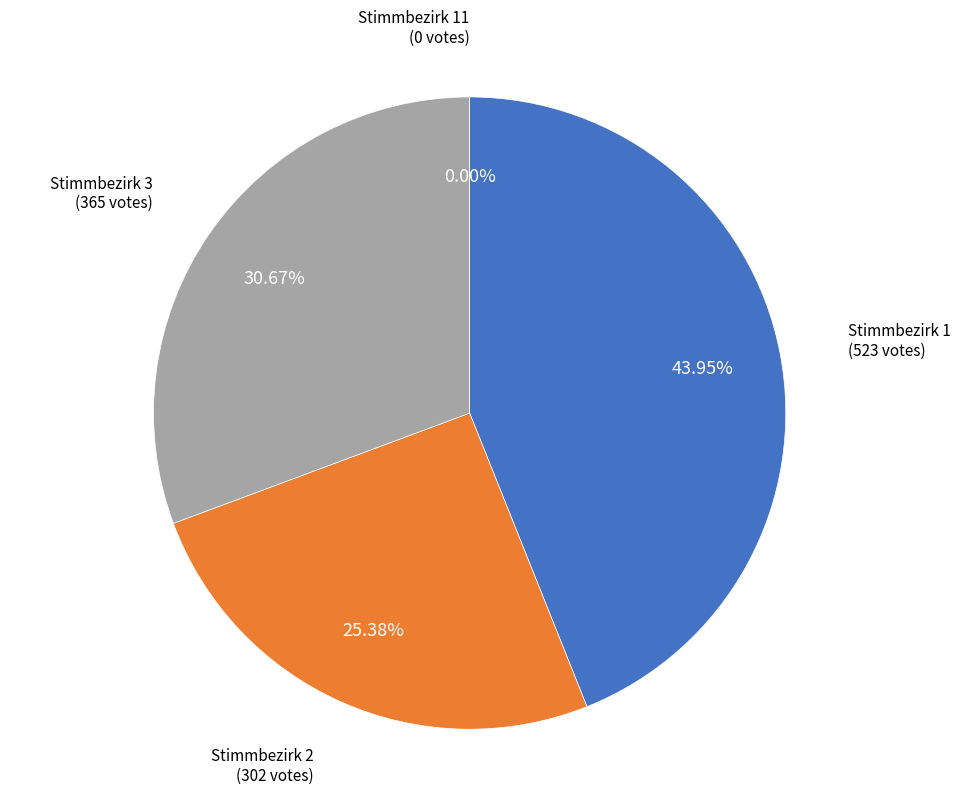

Is Stimmbezirk 2 the majority of the pie?

No